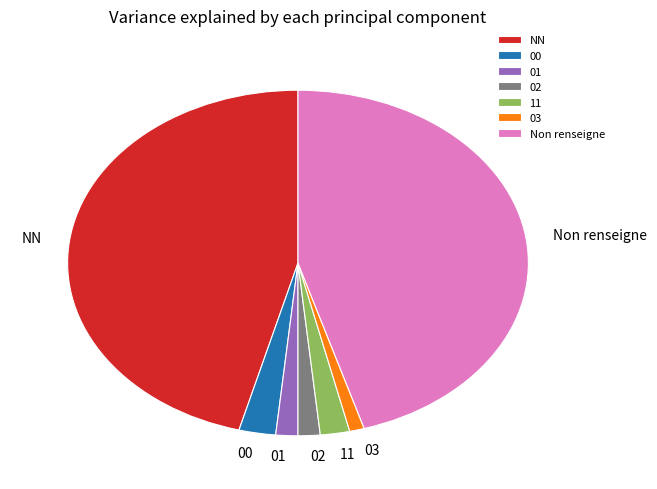

Is the sum of Non renseigne and NN greater than half?

Yes